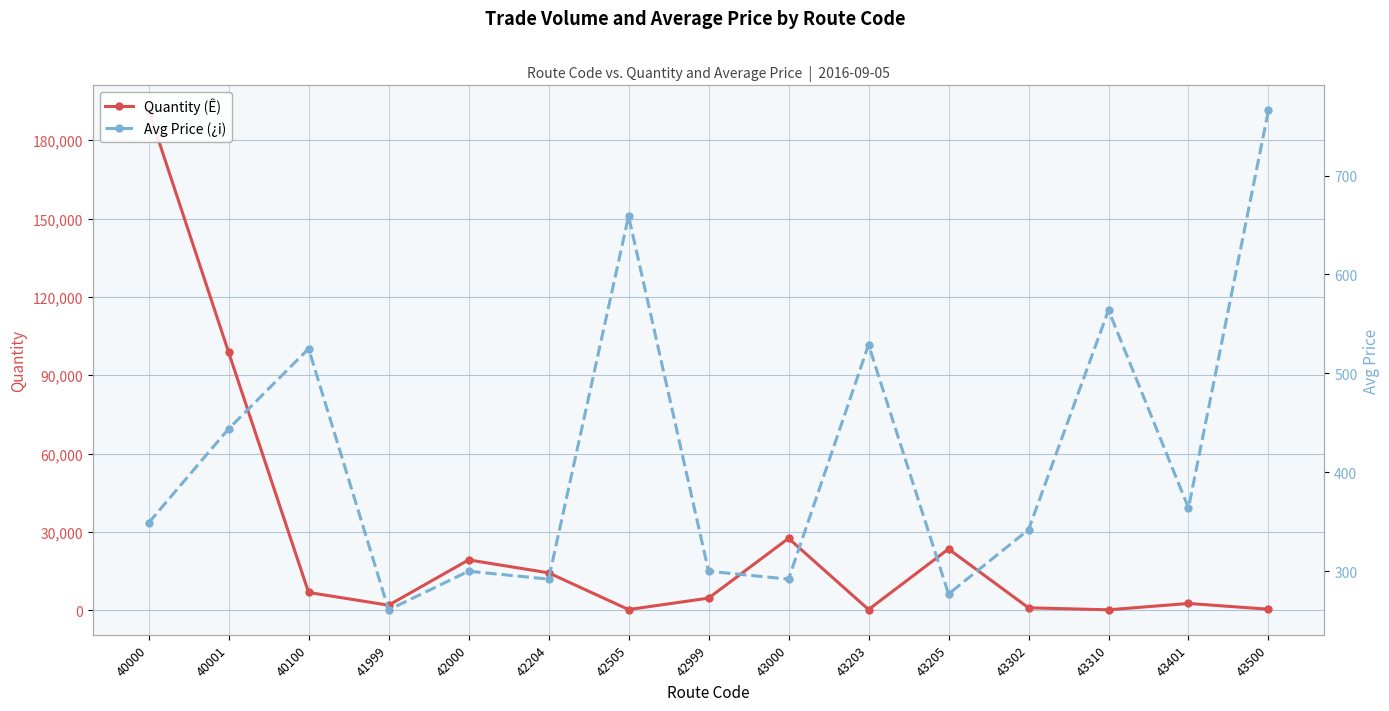

In Avg Price (¿i), how many points are higher than both neighbors (excluding endpoints)?

5